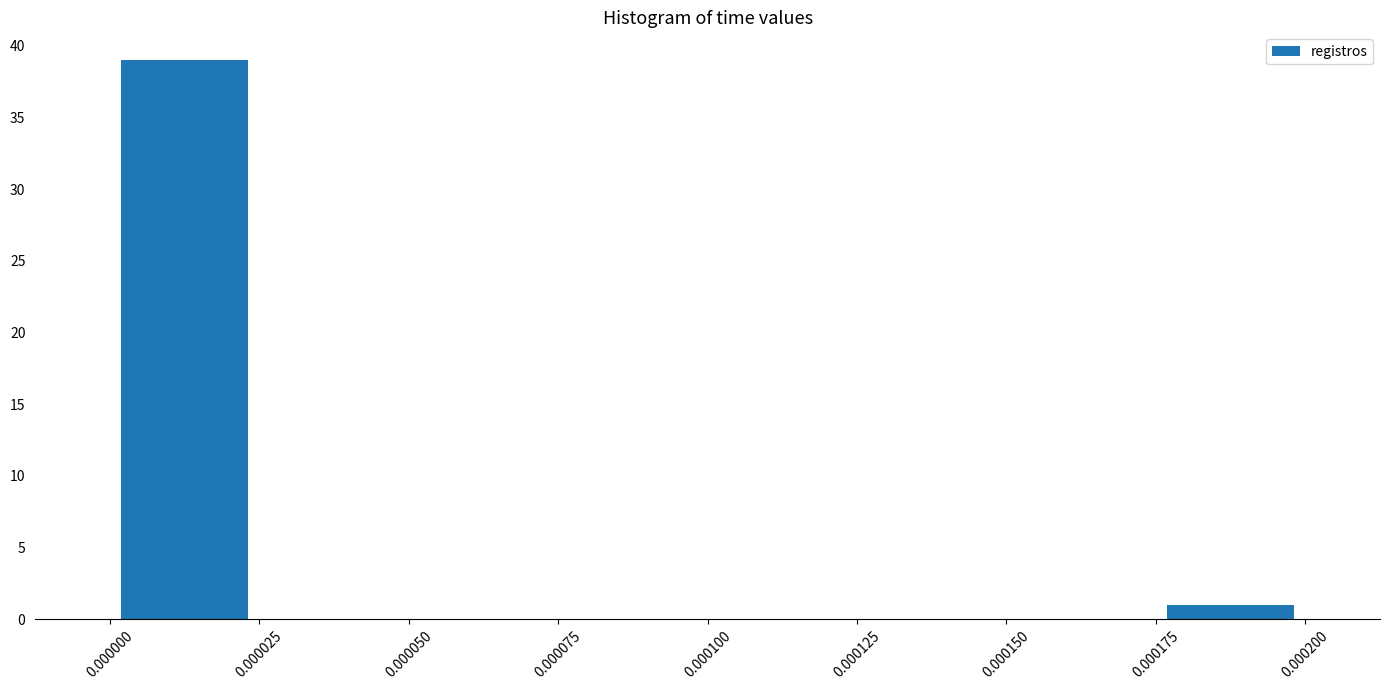

Over which range of the x-axis is the bar tallest?

0.000000 to 0.000025